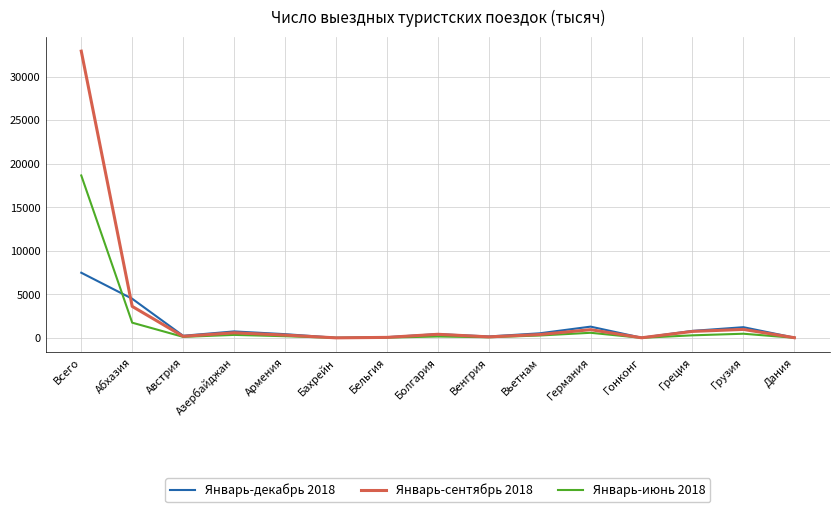

At which category does the chart reach its peak across all series?

Всего